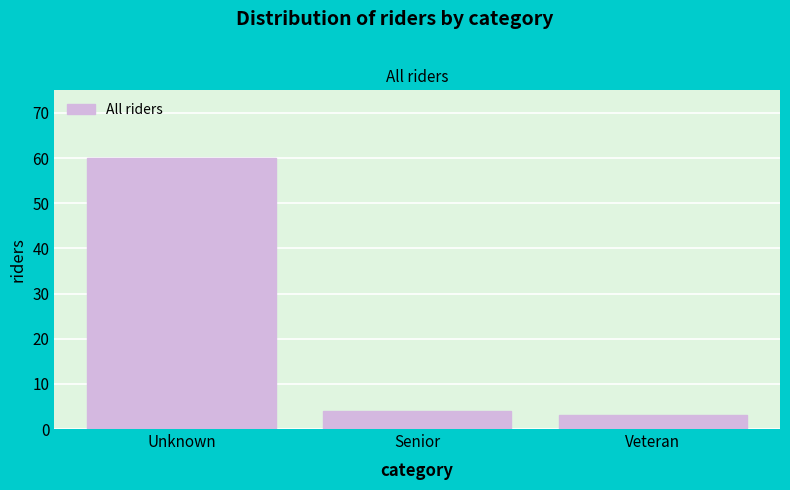

Reading left to right, what are all the values shown in this chart?

Unknown=60	Senior=4	Veteran=3